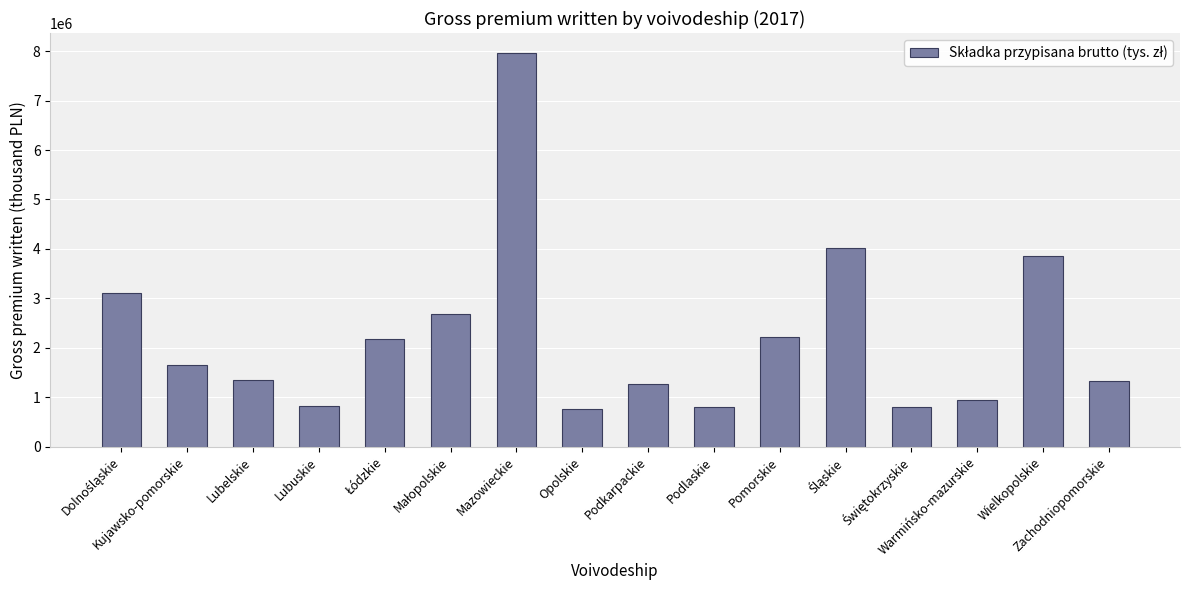

What is the value of the 7th bar from the left?

7968626.9